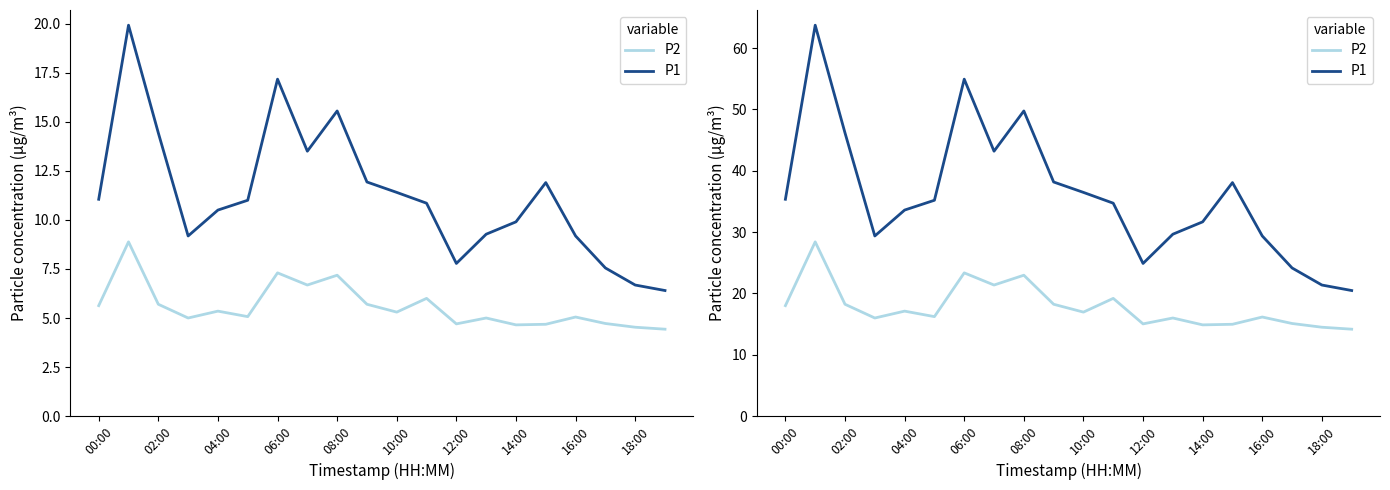

Which series has the largest range (max minus min)?

P1